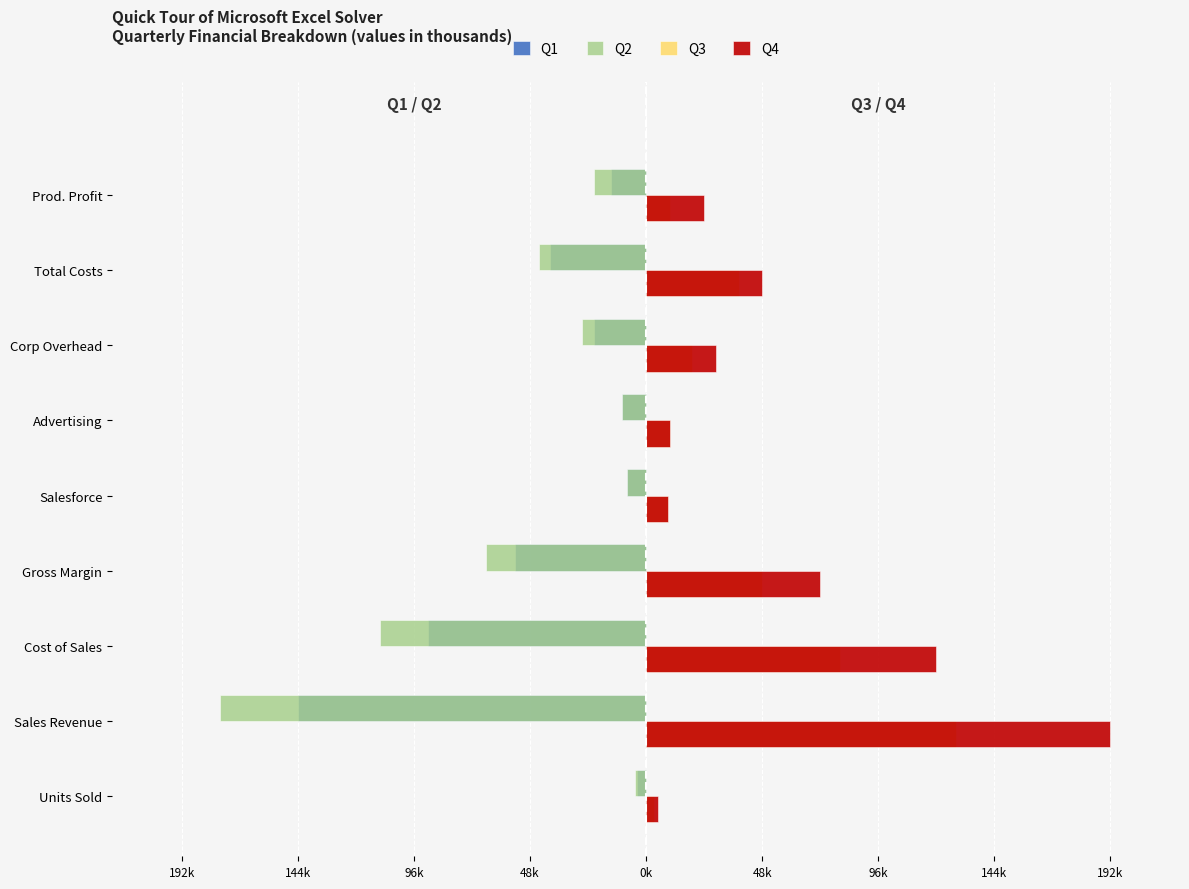

What are all the series names shown in the legend?

Q1, Q2, Q3, Q4